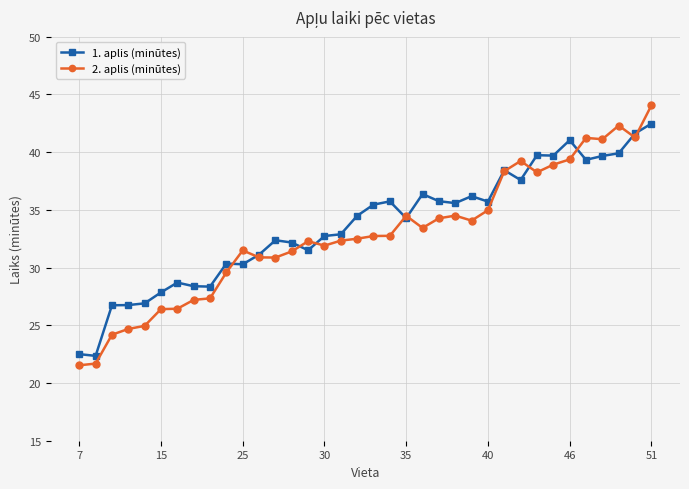

How many distinct data groups are displayed?

2